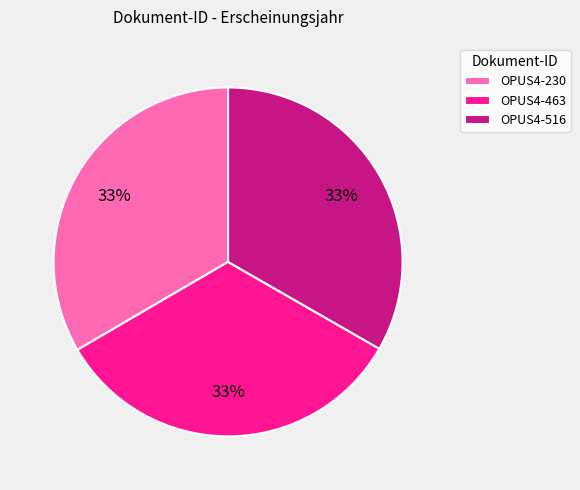

Is it true that OPUS4-463 is 33% of the pie?

True